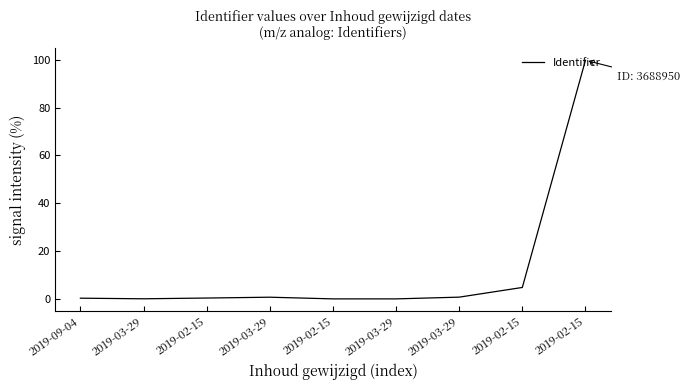

Reading left to right, what are all the values shown in this chart?

2019-09-04=0.2	2019-03-29=-0.1	2019-02-15=0.3	2019-03-29=0.6	2019-02-15=-0.1	2019-03-29=-0.1	2019-03-29=0.6	2019-02-15=4.7	2019-02-15=99.8